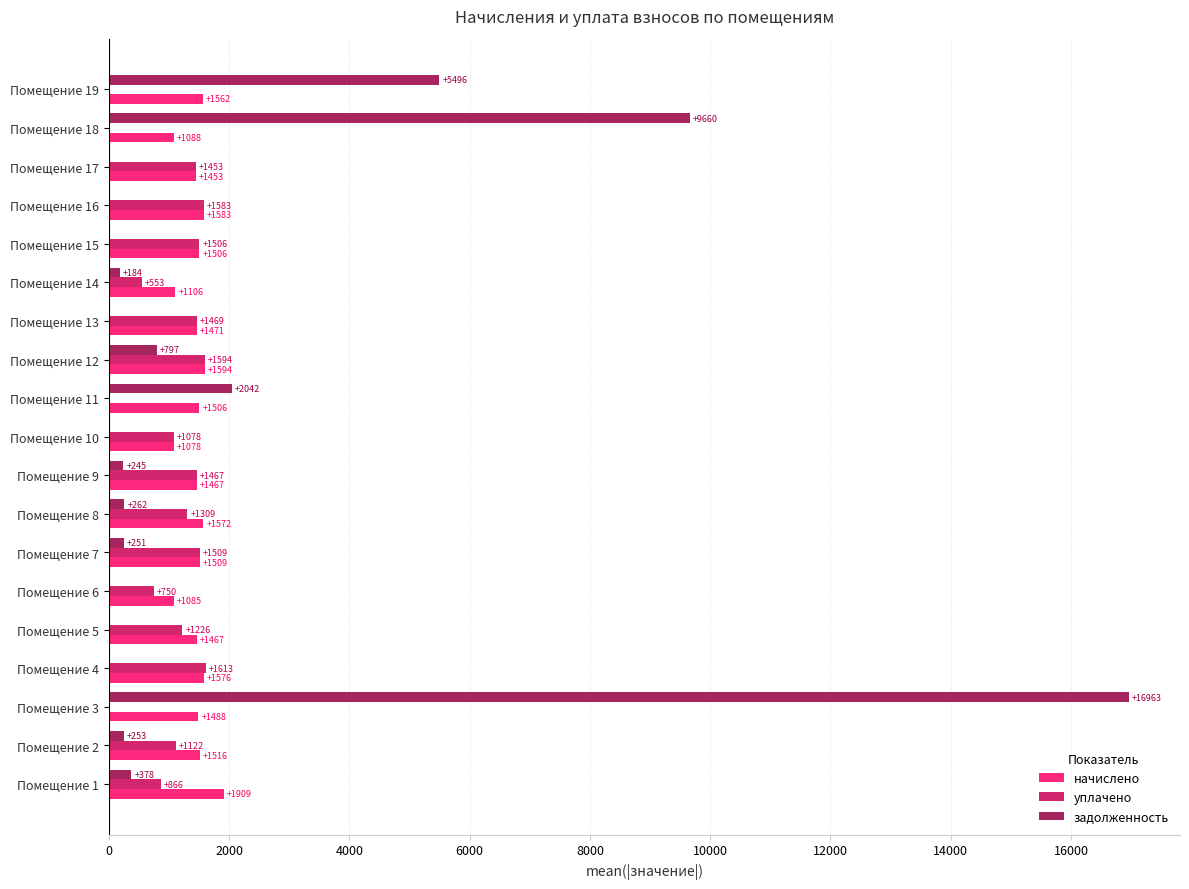

Is it true that задолженность equals 262.1 at Помещение 8?

True